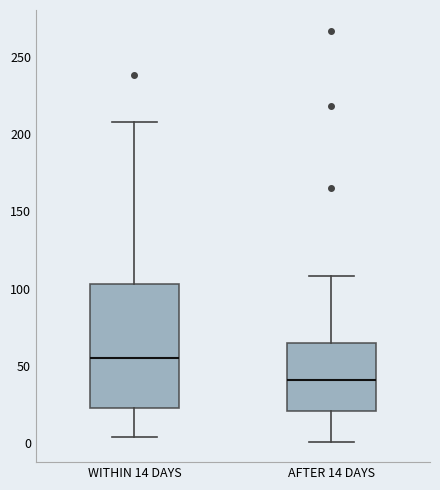

Which box's median line is the highest?

WITHIN 14 DAYS